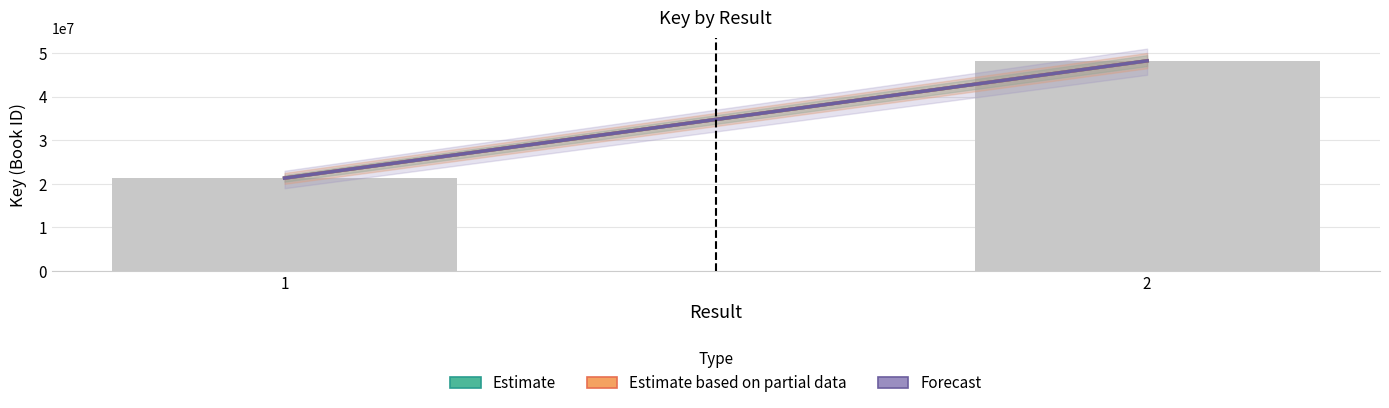

What is the sum of the values at 2 and 1?

69523067